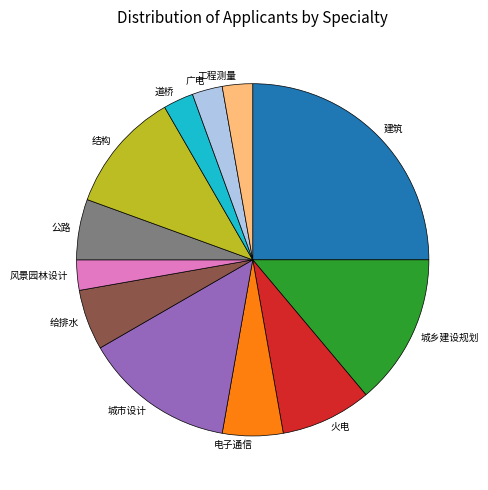

Does any single category account for the majority?

No